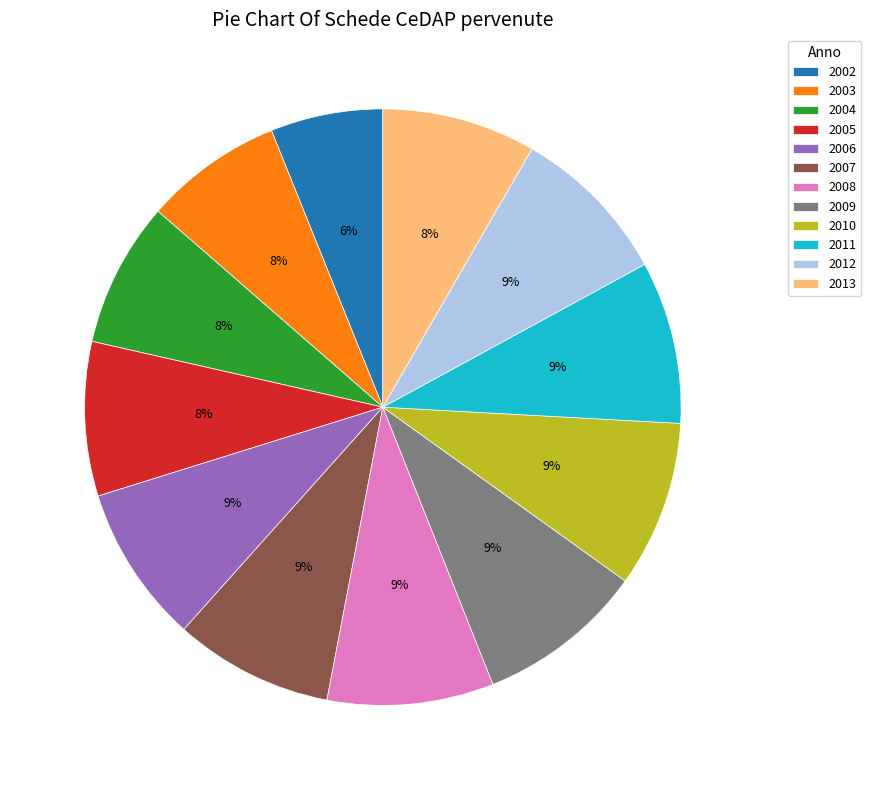

What percentage is the 2004 slice, to the nearest percent?

8%